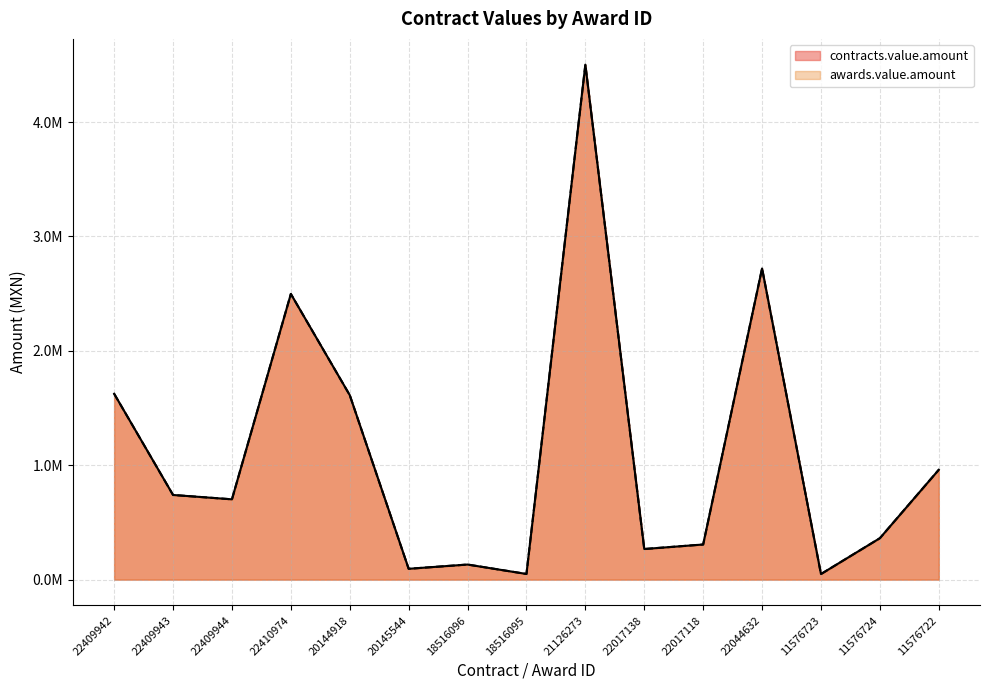

Reading right to left, transcribe all the data shown in this chart.

contracts.value.amount: 11576722=960581.6	11576724=362320.0	11576723=48851.2	22044632=2720640.0	22017118=307200.0	22017138=267750.0	21126273=4502550.0	18516095=49590.0	18516096=131991.8	20145544=94847.4	20144918=1612980.0	22410974=2497949.1	22409944=702244.0	22409943=740227.3	22409942=1625106.3
awards.value.amount: 11576722=960581.6	11576724=362320.0	11576723=48851.2	22044632=2720640.0	22017118=307200.0	22017138=267750.0	21126273=4502550.0	18516095=49590.0	18516096=131991.8	20145544=94847.4	20144918=1612980.0	22410974=2497949.1	22409944=702244.0	22409943=740227.3	22409942=1625106.3